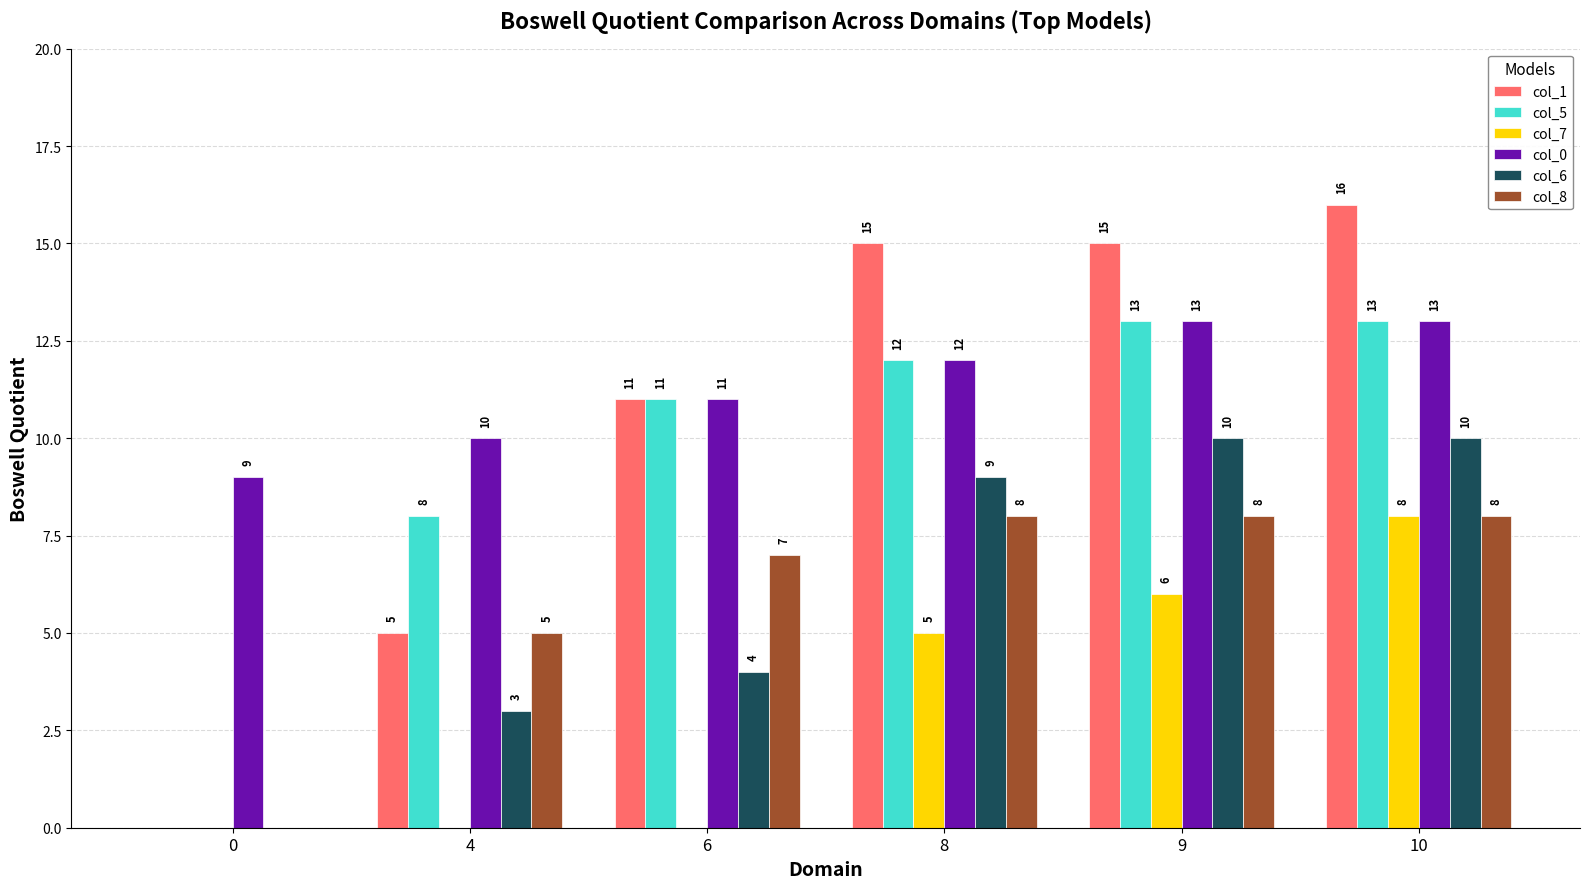

How many positive values does the col_7 series have?

3